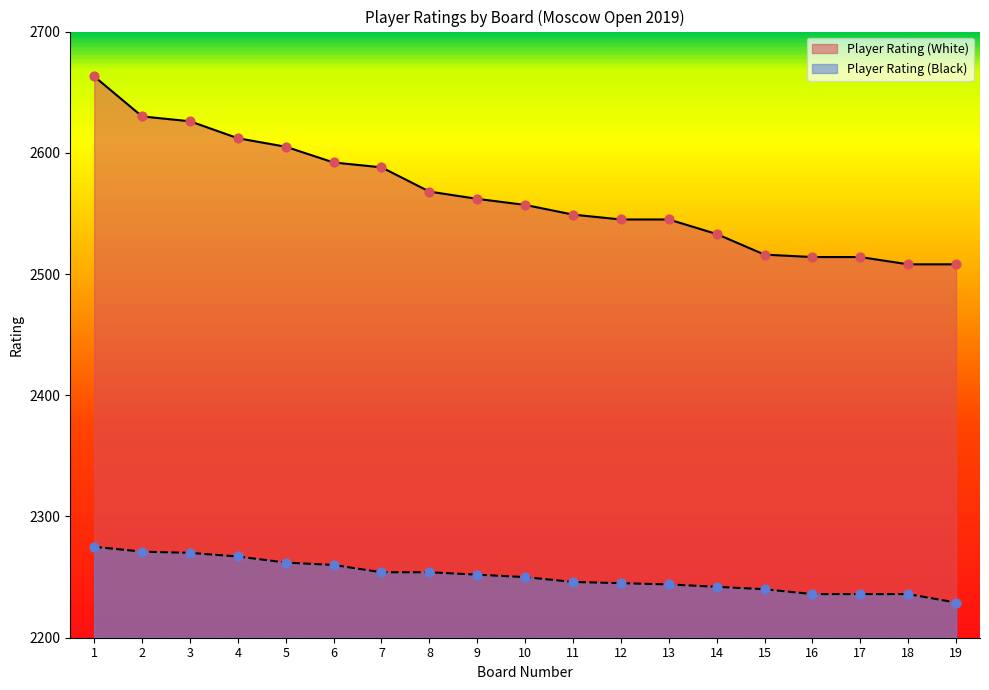

Which series reaches the maximum Y coordinate?

Player Rating (White)